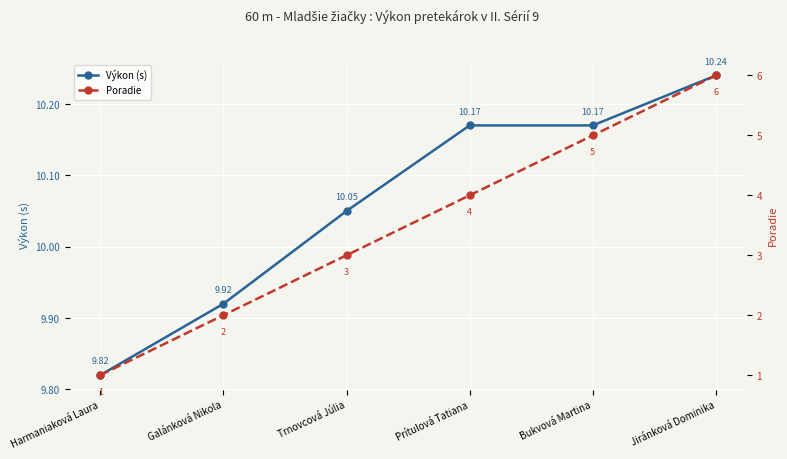

What is the spread (max minus min) of values at Prítulová Tatiana?

6.2